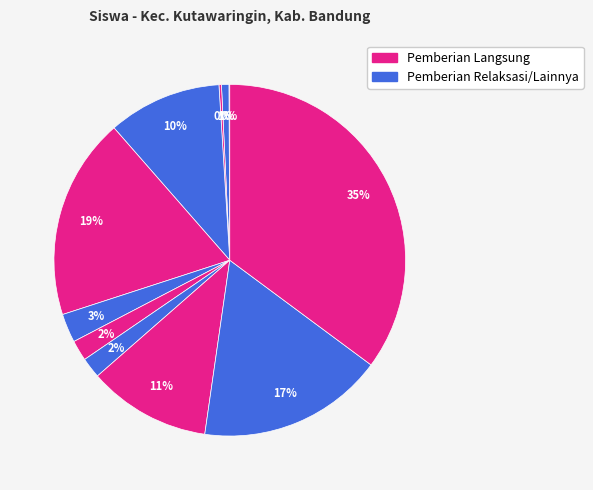

How many slices are in this pie chart?

11